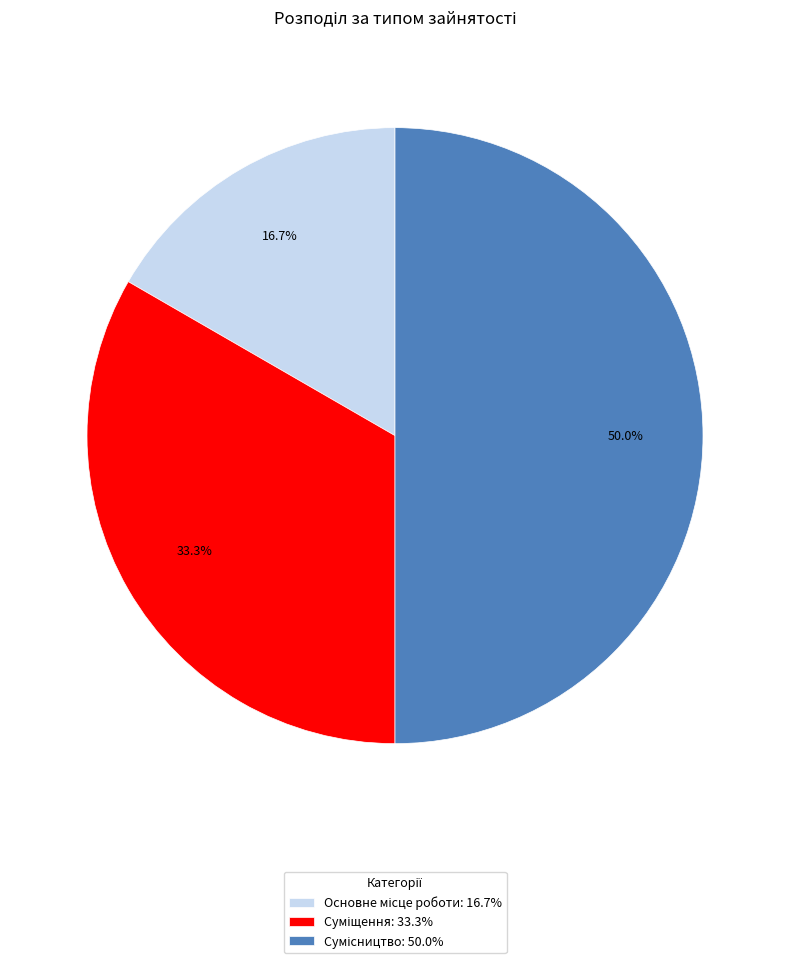

How many segments does this pie chart have?

3